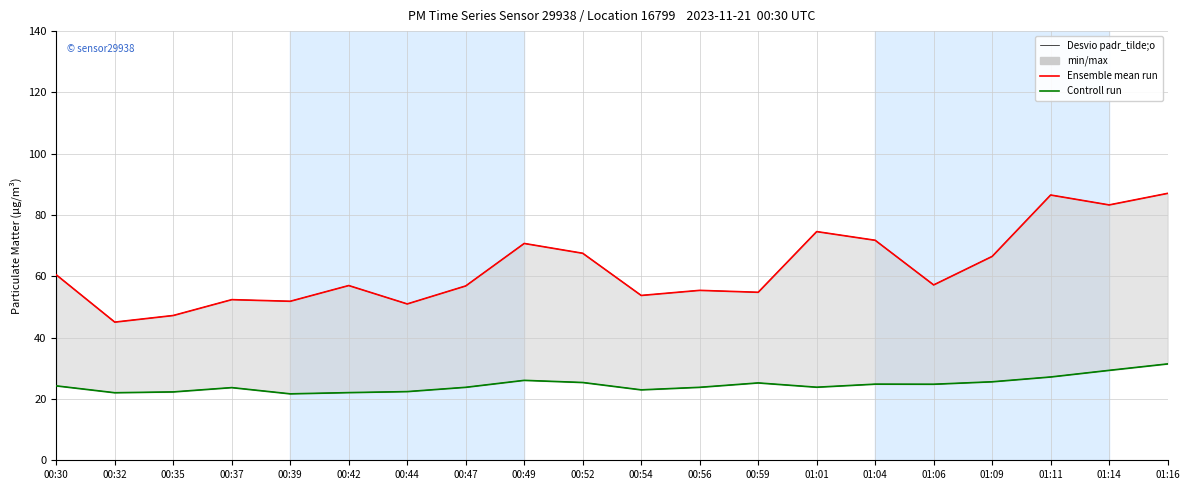

What is the smallest value displayed?

21.7